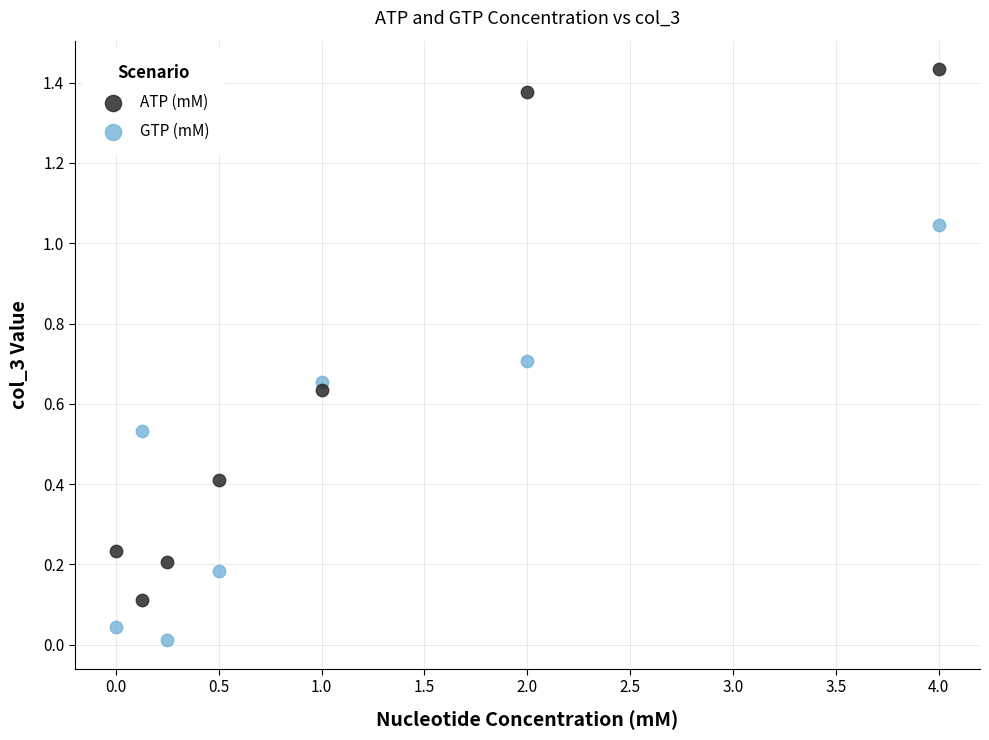

Which series contains the lowest Y value?

GTP (mM)